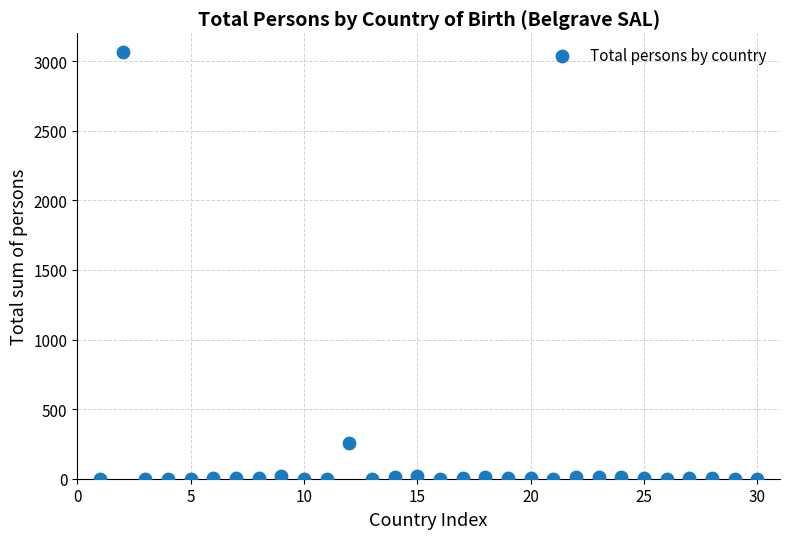

What is the range of Y values (max minus min)?

3067